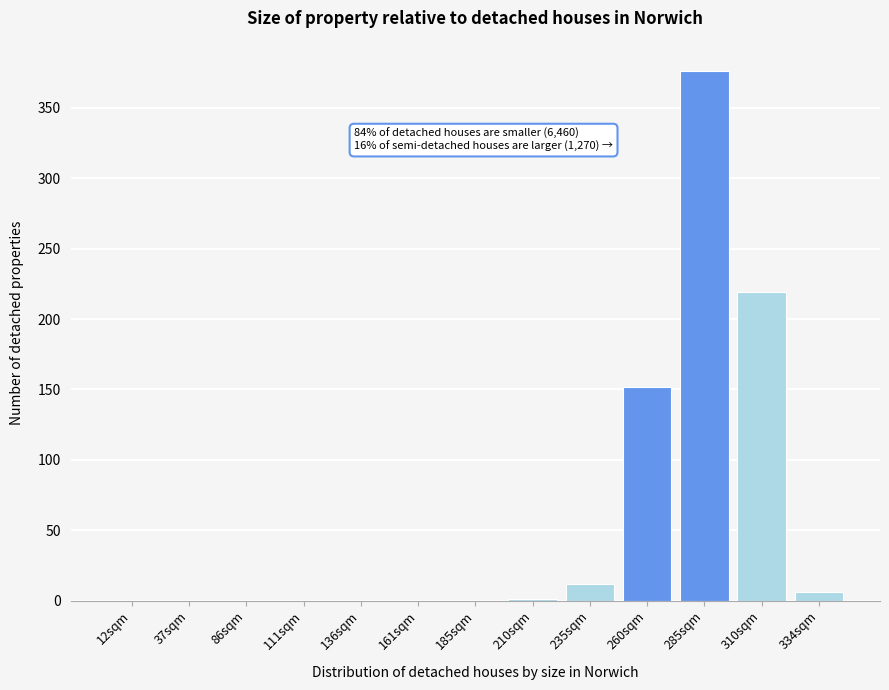

What is the sum of all values?

766